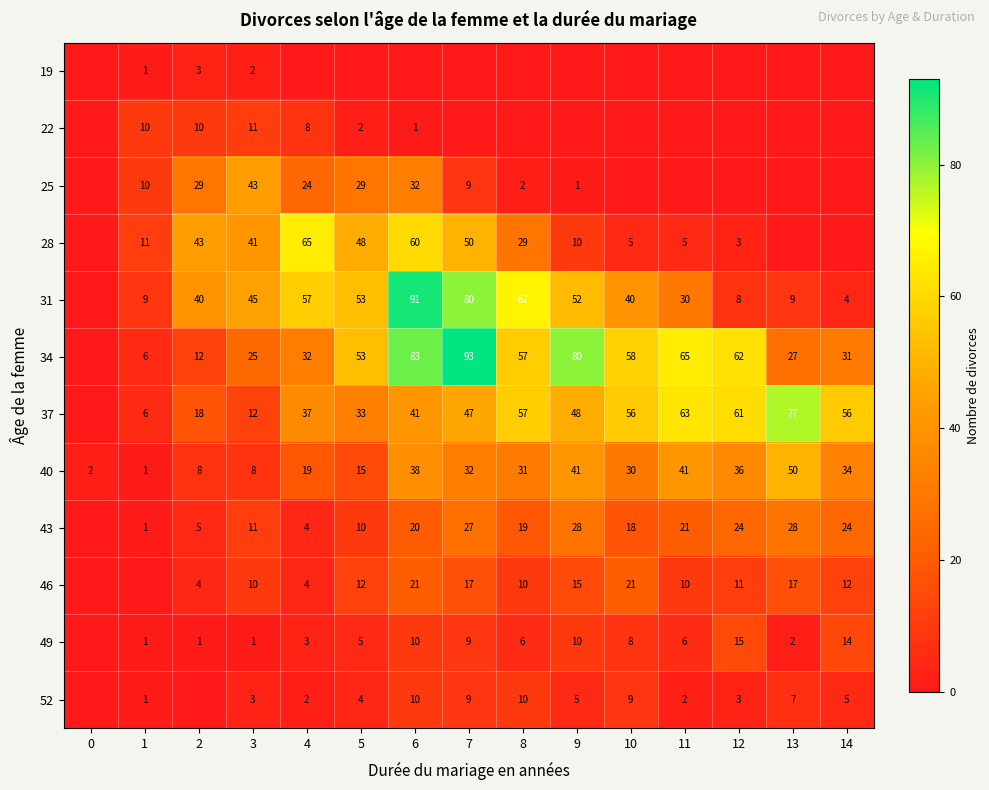

The value of 40 at 6 is 38. True or false?

True